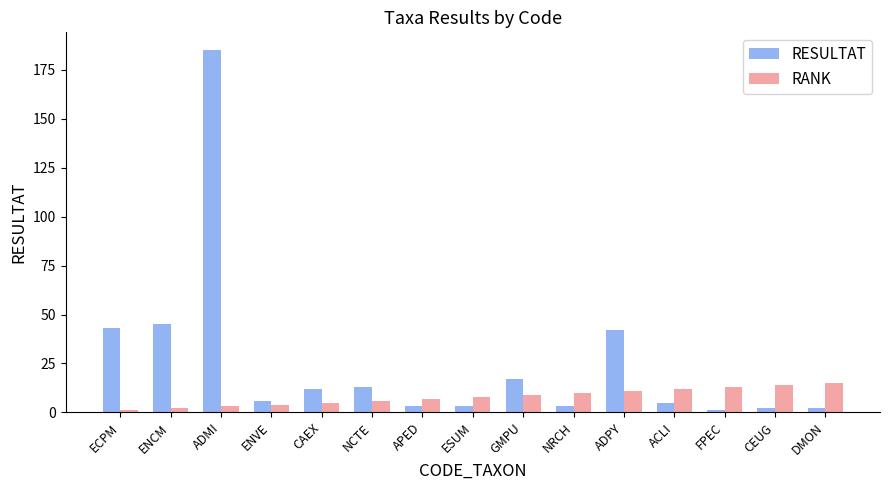

What position from the left is APED?

7